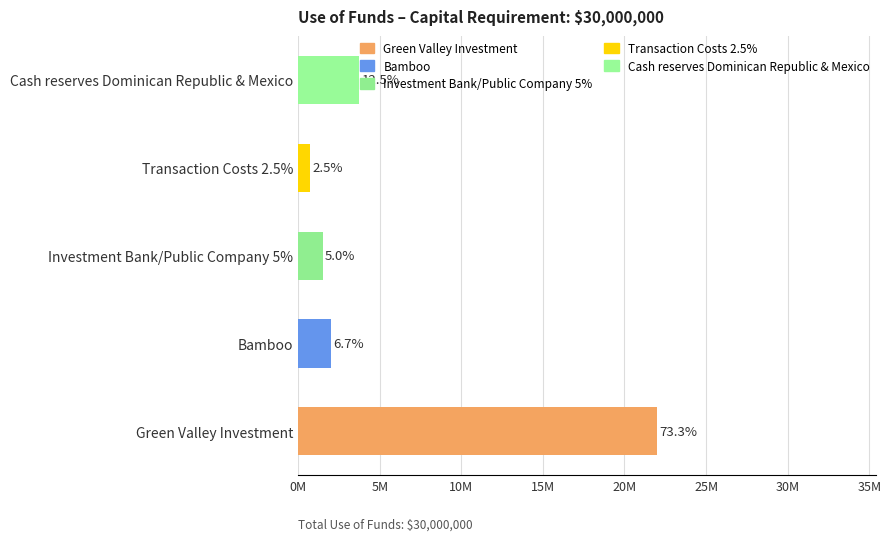

How many data points does each series have?

5